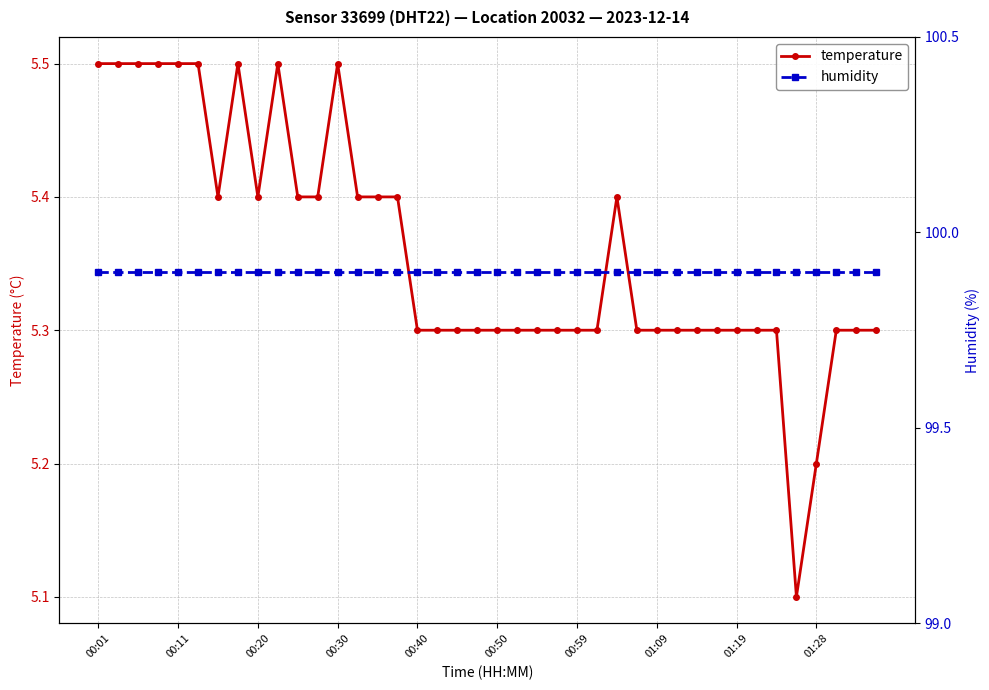

Is it true that temperature equals 8.9 at 00:20?

False